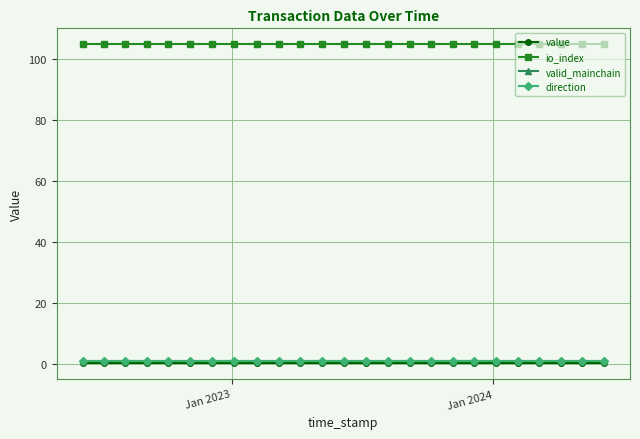

Does the chart have visible grid lines?

Yes